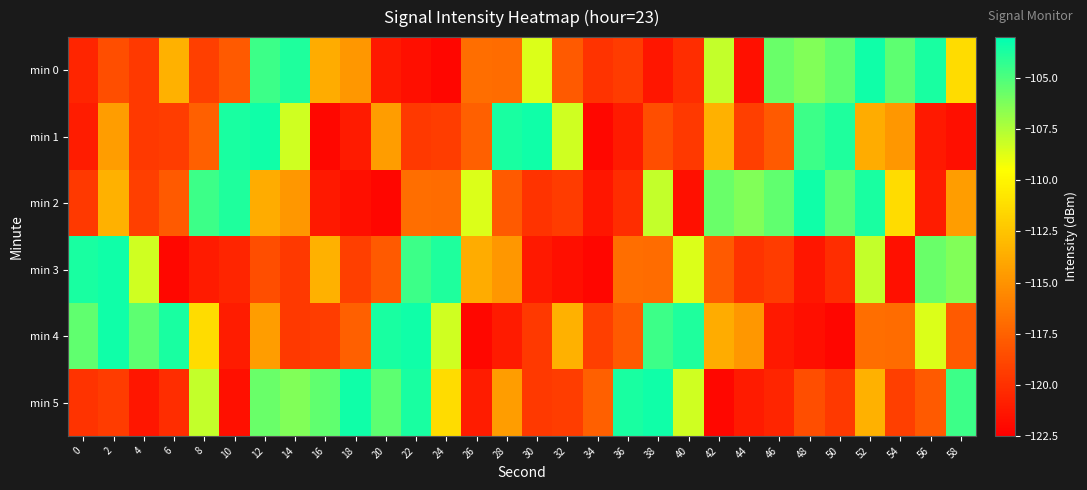

Which series has the largest range (max minus min)?

min 0